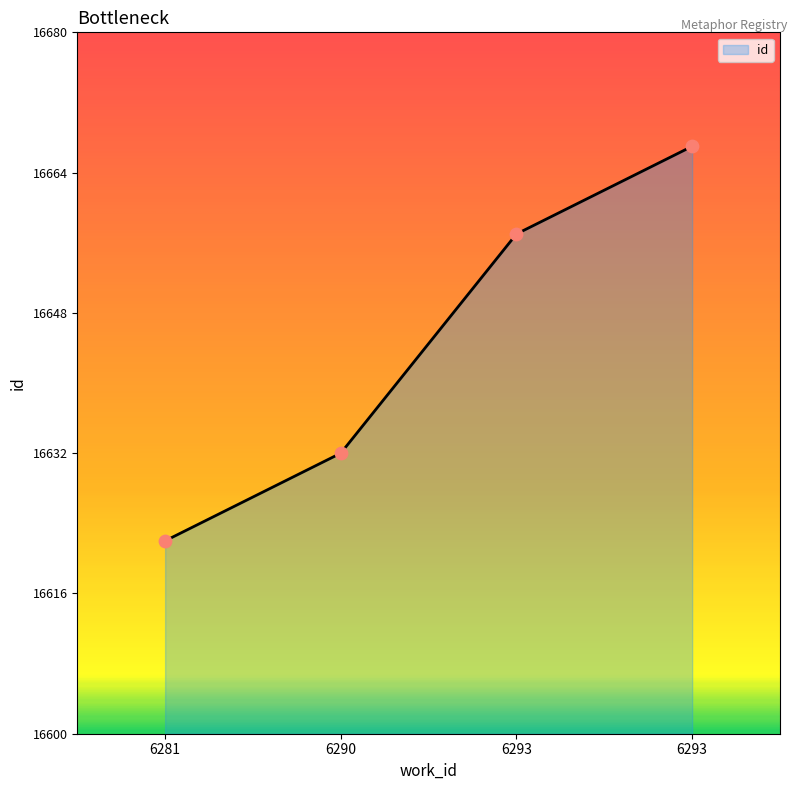

Approximately how many times larger is the value at 6293 compared to 6290?

1.0